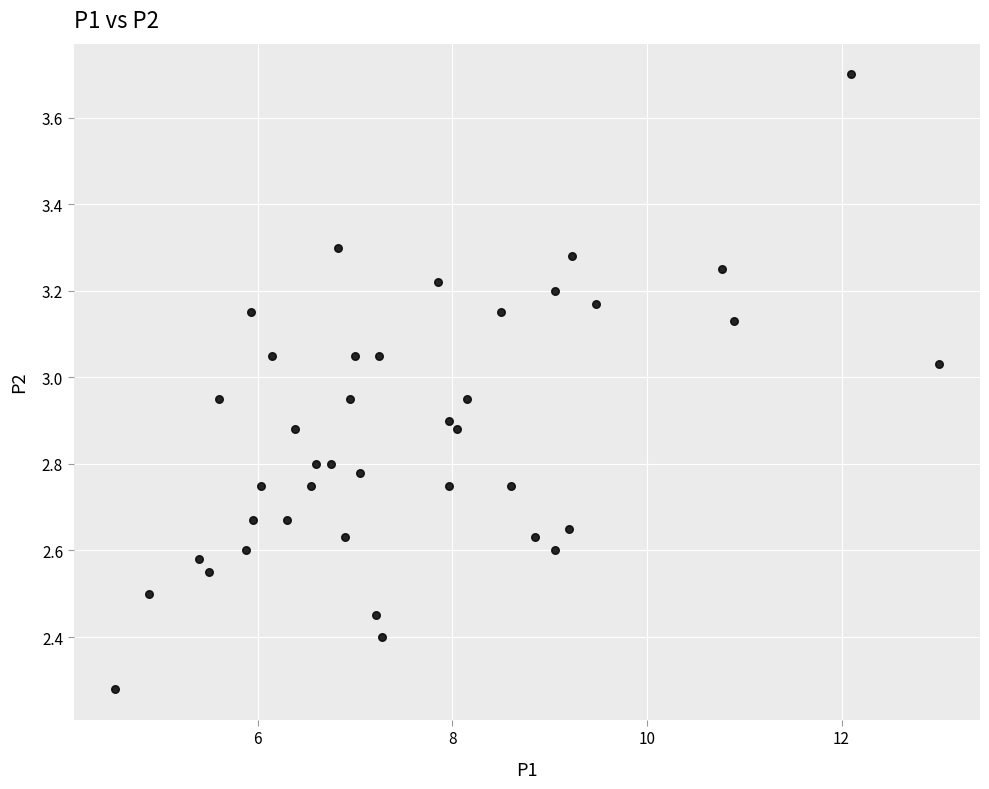

What is the range of Y values (max minus min)?

1.4